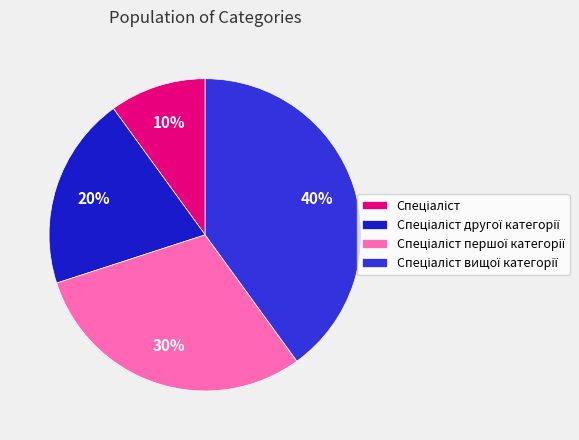

Count the number of slices in the pie.

4